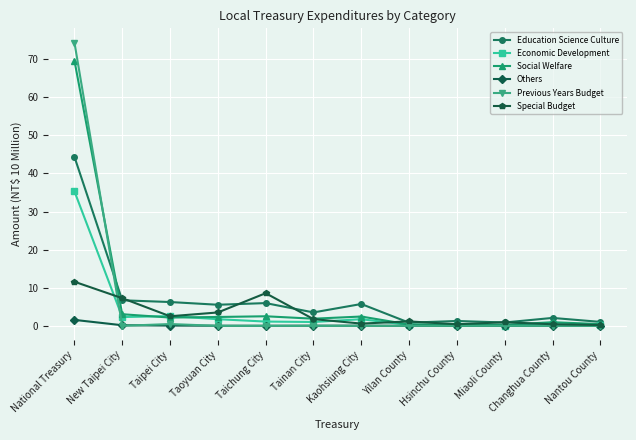

True or false: Social Welfare has more than 1 interior local peaks.

True